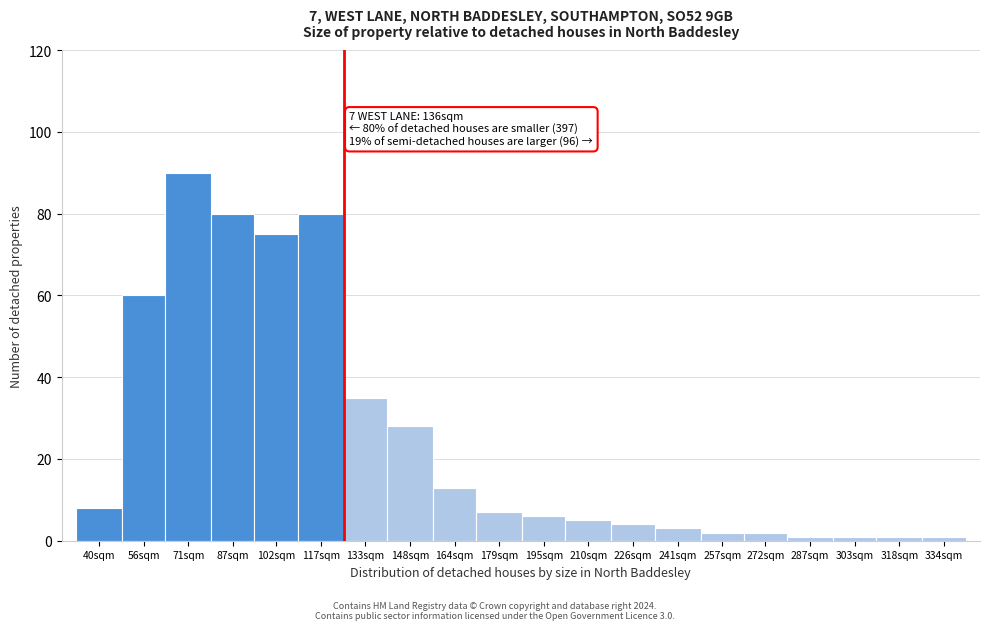

Reading left to right, list all the values displayed in this chart.

8	60	90	80	75	80	35	28	13	7	6	5	4	3	2	2	1	1	1	1